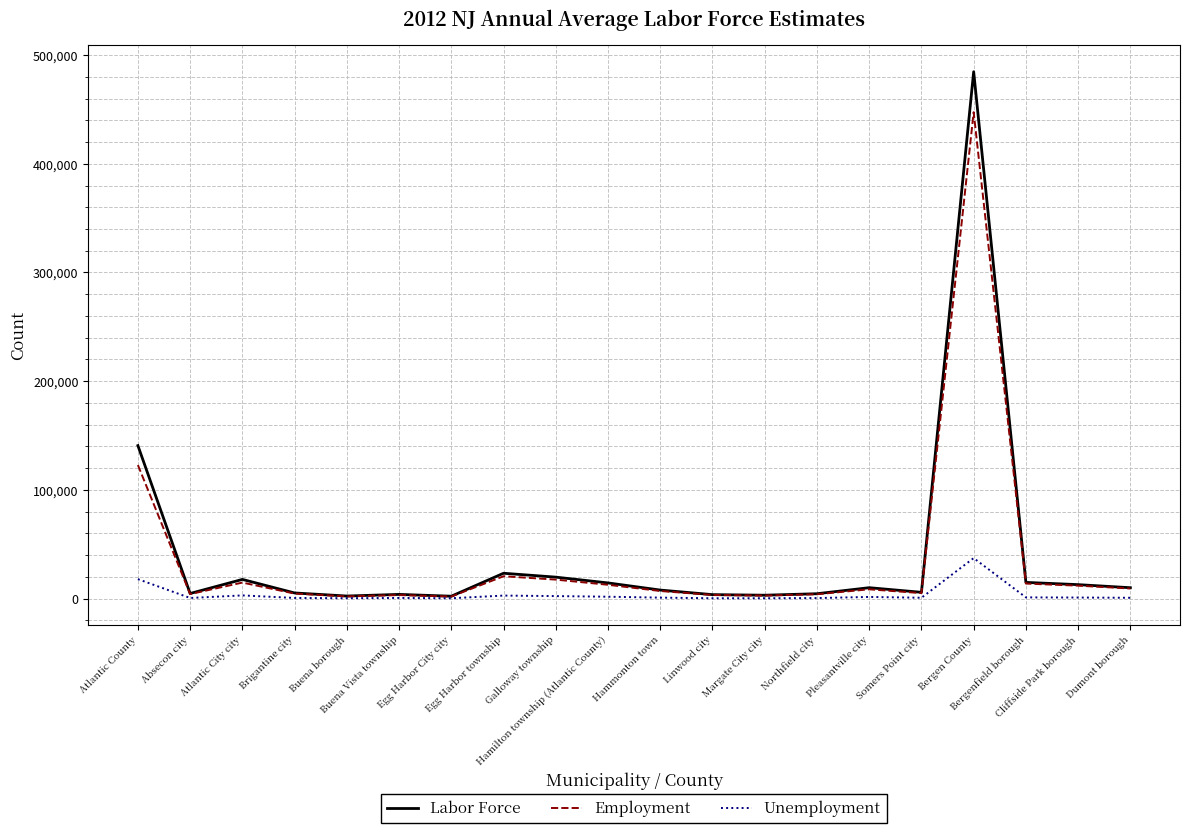

At how many categories does at least one series exceed 123294?

2